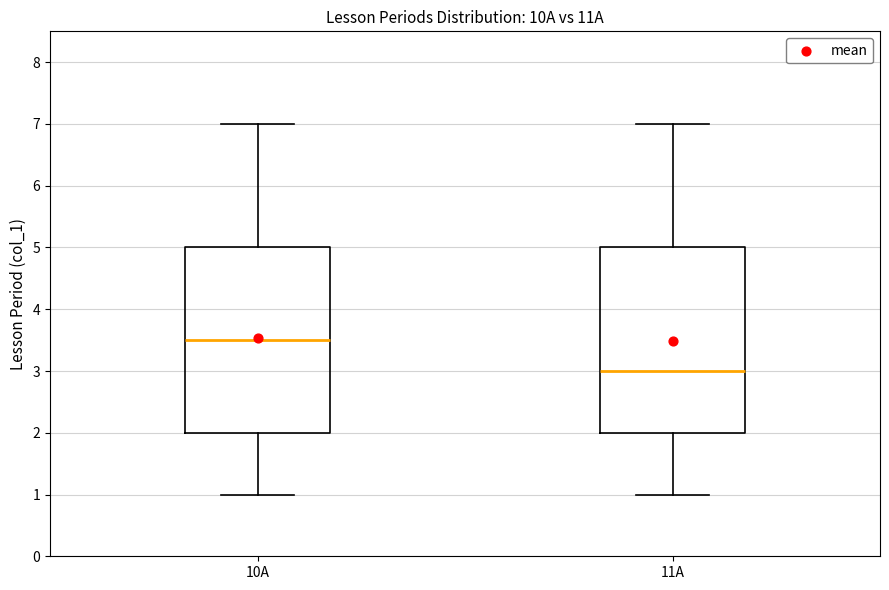

Reading left to right, read every box against the y-axis: the position of its median line, the range the box covers, and the ends of its whiskers. The values are not printed on the chart, so give them approximately, as read against the axis.

10А: median 3.5, box 2.0 to 5.0, whiskers 1.0 to 7.0
11А: median 3.0, box 2.0 to 5.0, whiskers 1.0 to 7.0